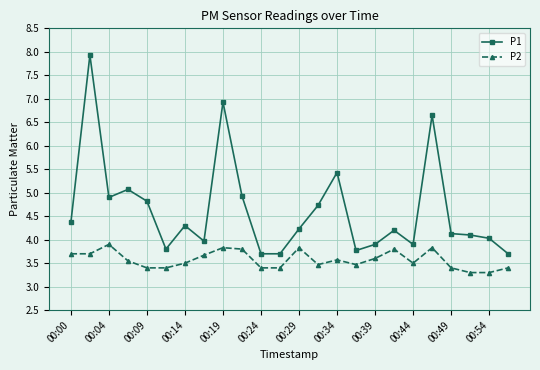

At how many categories does at least one series exceed 3?

24